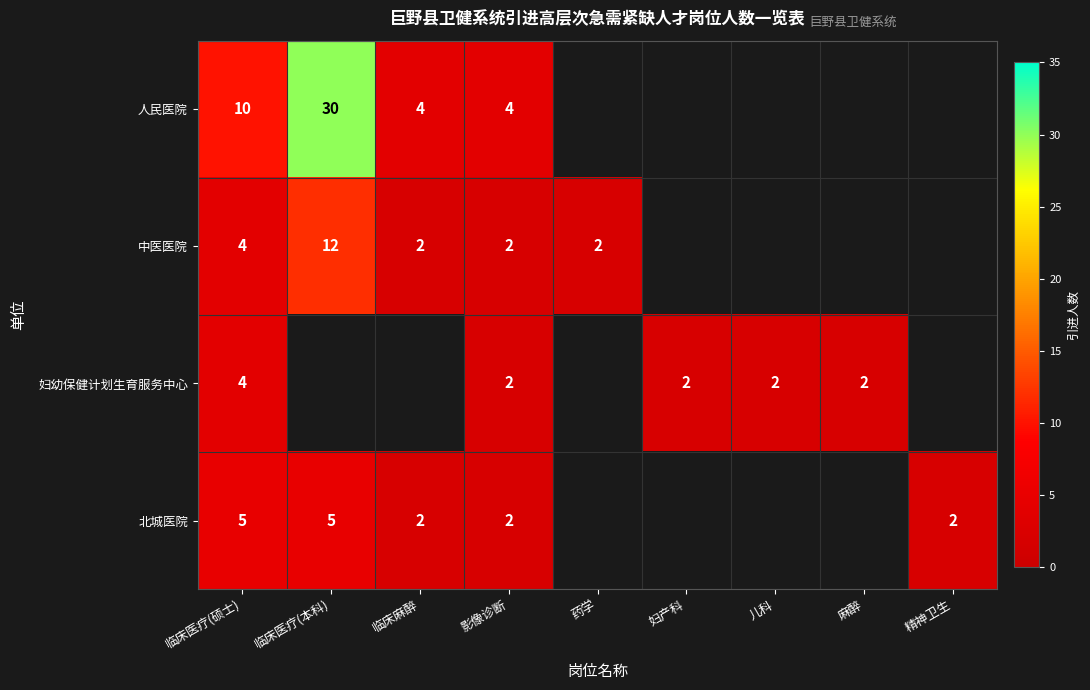

The 中医医院 series shows 3 at 临床医疗(本科). True or false?

False